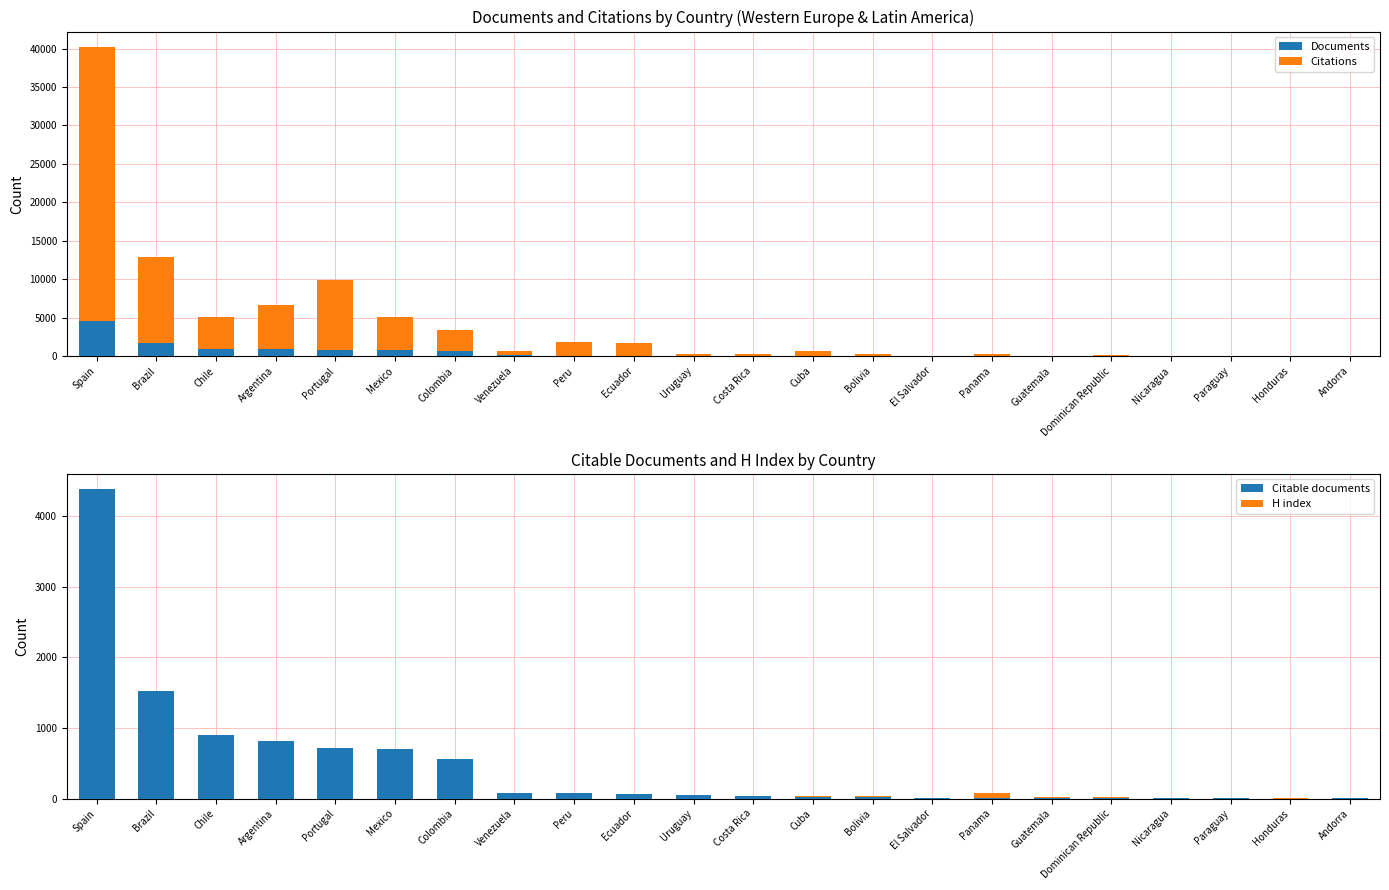

What are all the series names shown in the legend?

Documents, Citations, Citable documents, H index